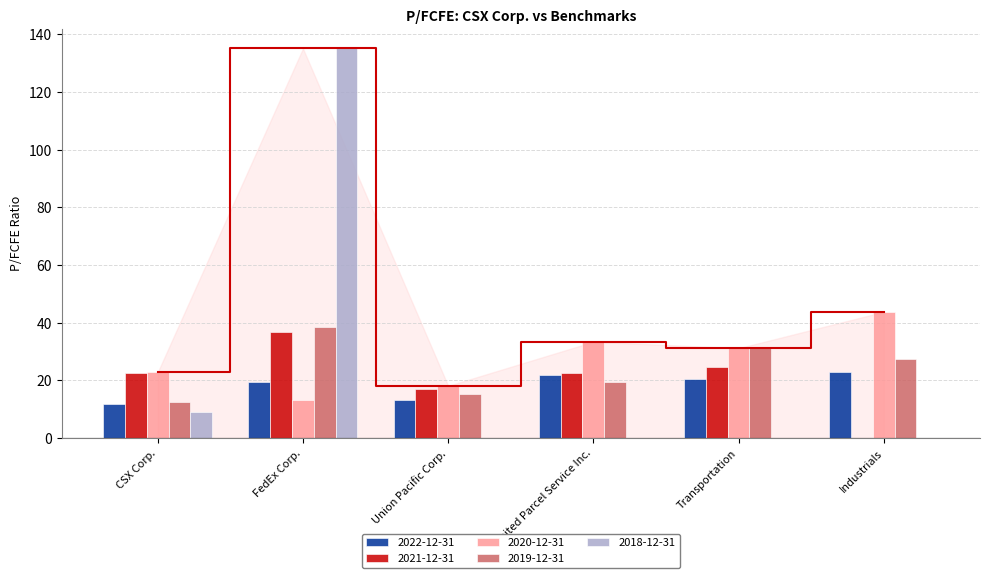

Is it true that 2022-12-31 equals 22.8 at Industrials?

True